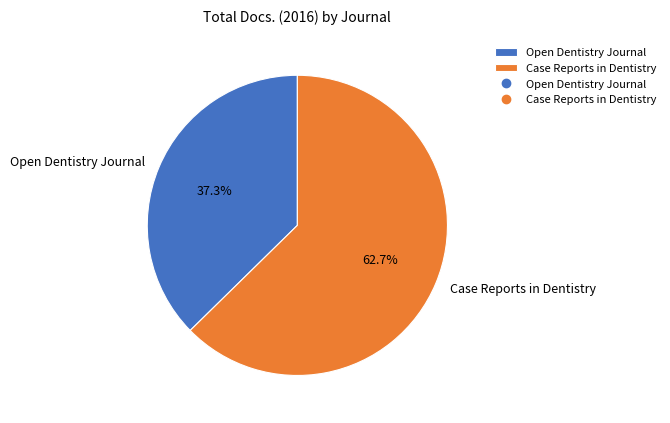

Count the number of slices in the pie.

2